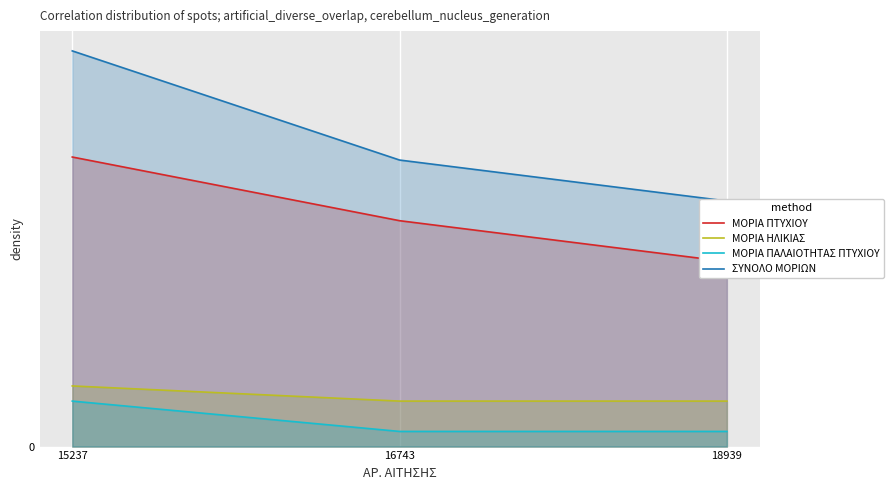

Reading left to right, what are all the values shown in this chart?

ΜΟΡΙΑ ΠΤΥΧΙΟΥ: 65.9	51.4	42.1
ΜΟΡΙΑ ΗΛΙΚΙΑΣ: 13.8	10.3	10.3
ΜΟΡΙΑ ΠΑΛΑΙΟΤΗΤΑΣ ΠΤΥΧΙΟΥ: 10.3	3.4	3.4
ΣΥΝΟΛΟ ΜΟΡΙΩΝ: 90.0	65.2	55.9